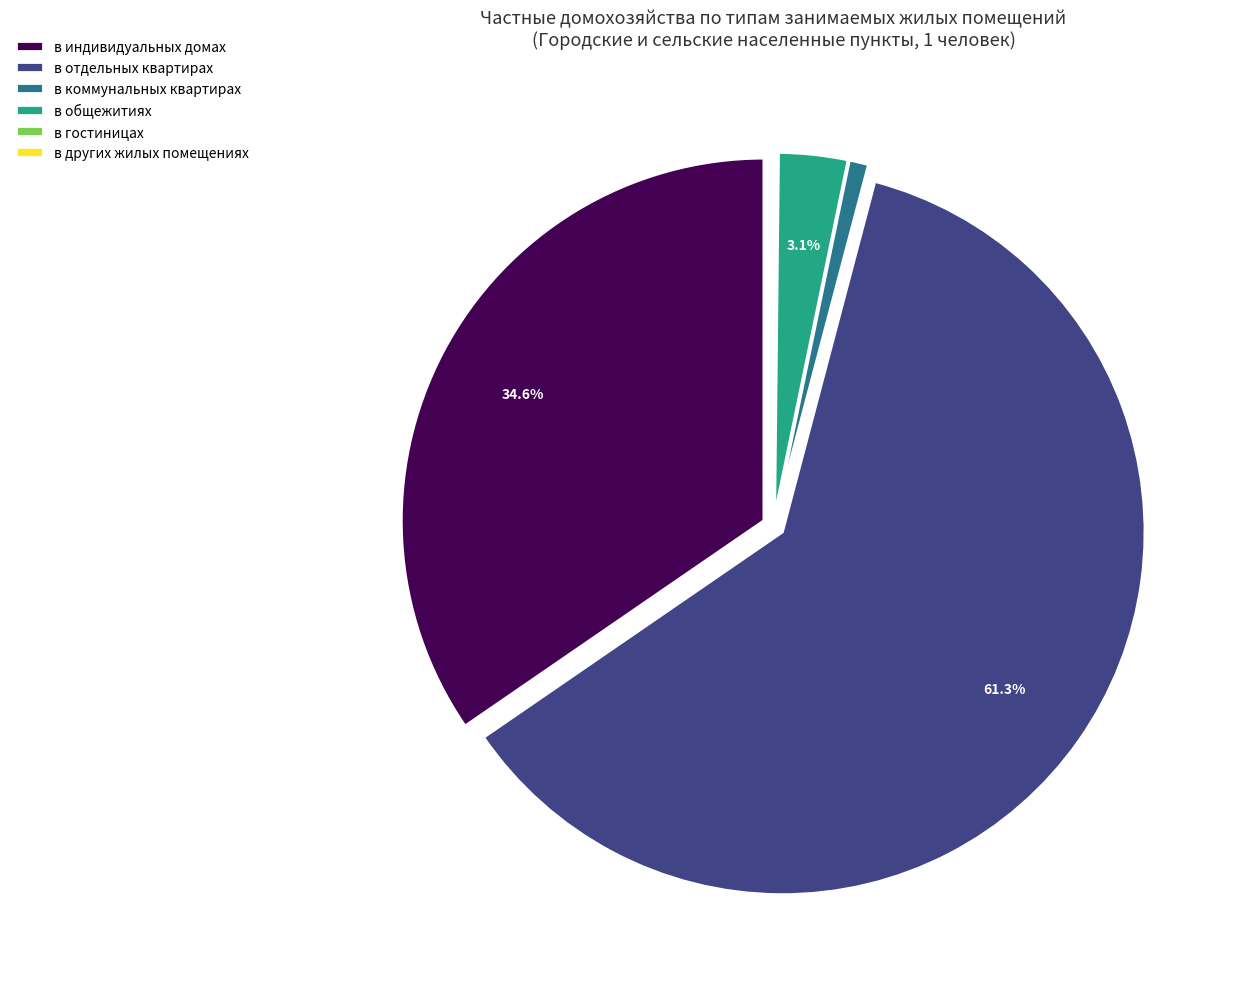

Which slice is the largest?

в отдельных квартирах